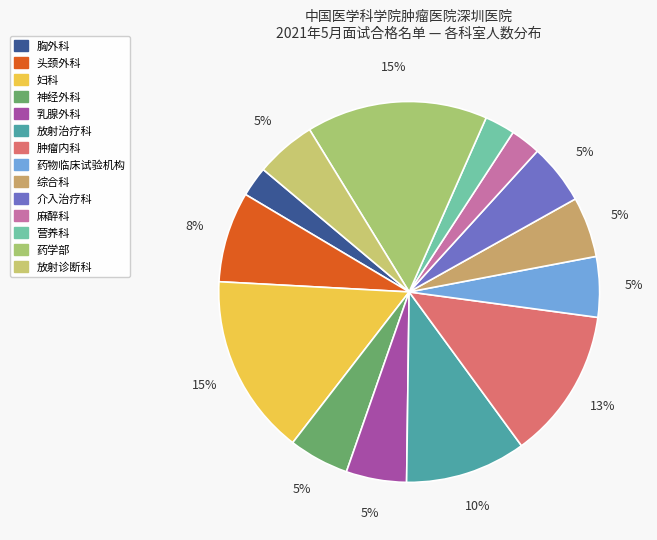

What percentage is the 药物临床试验机构 slice, to the nearest percent?

5%